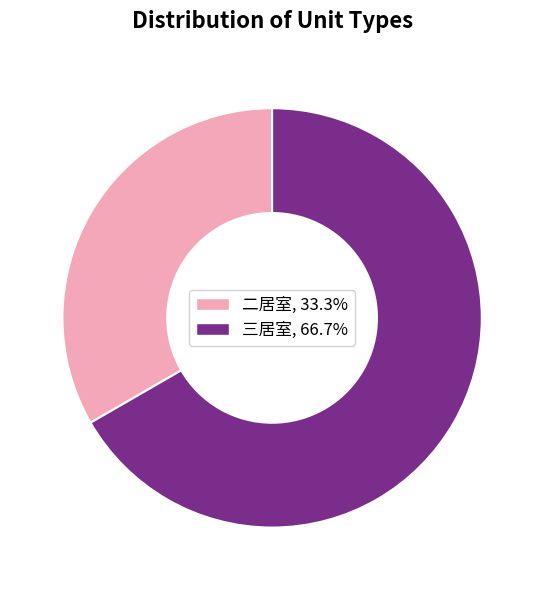

The 三居室 slice represents 67% of the pie. True or false?

True